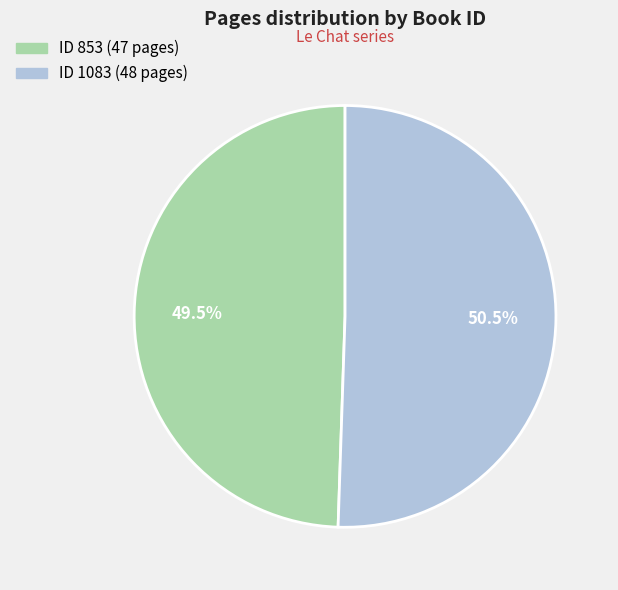

Does any single category account for the majority?

Yes